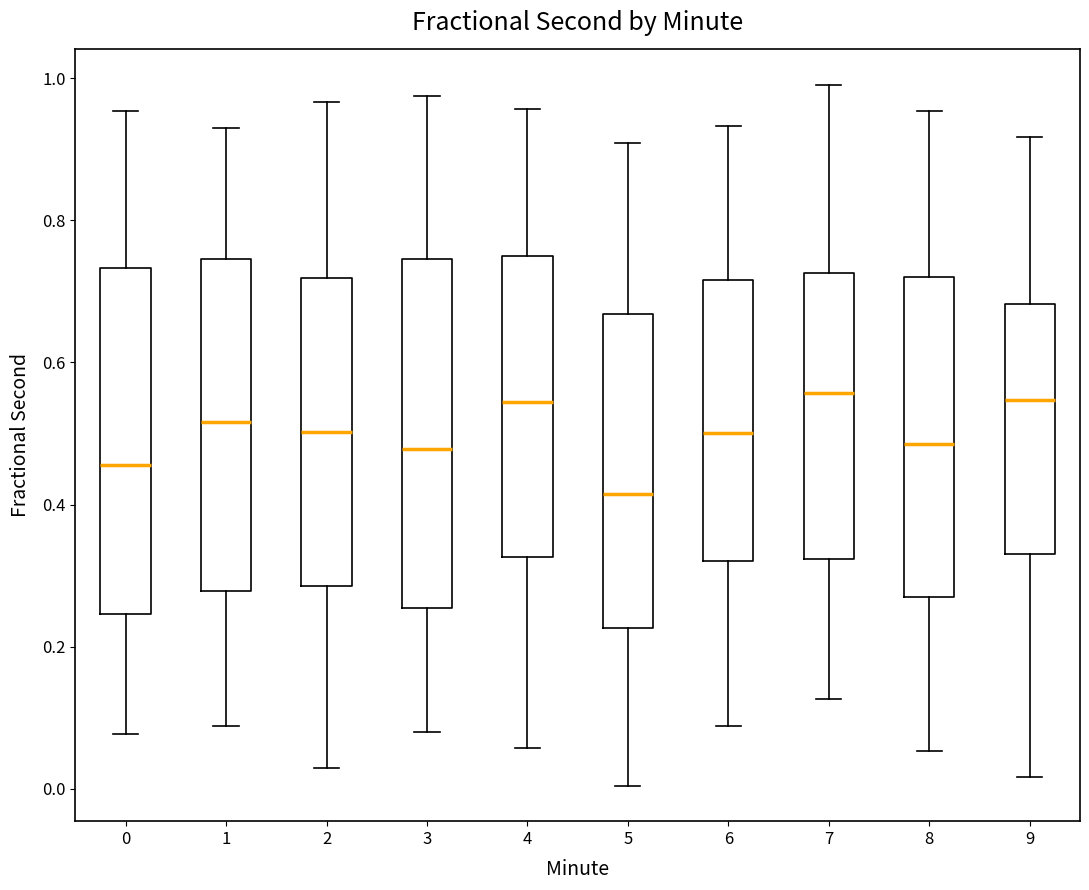

Where does the median line of the box at x = 2 sit on the y-axis? The values are not printed on the chart, so give them approximately, as read against the axis.

0.50